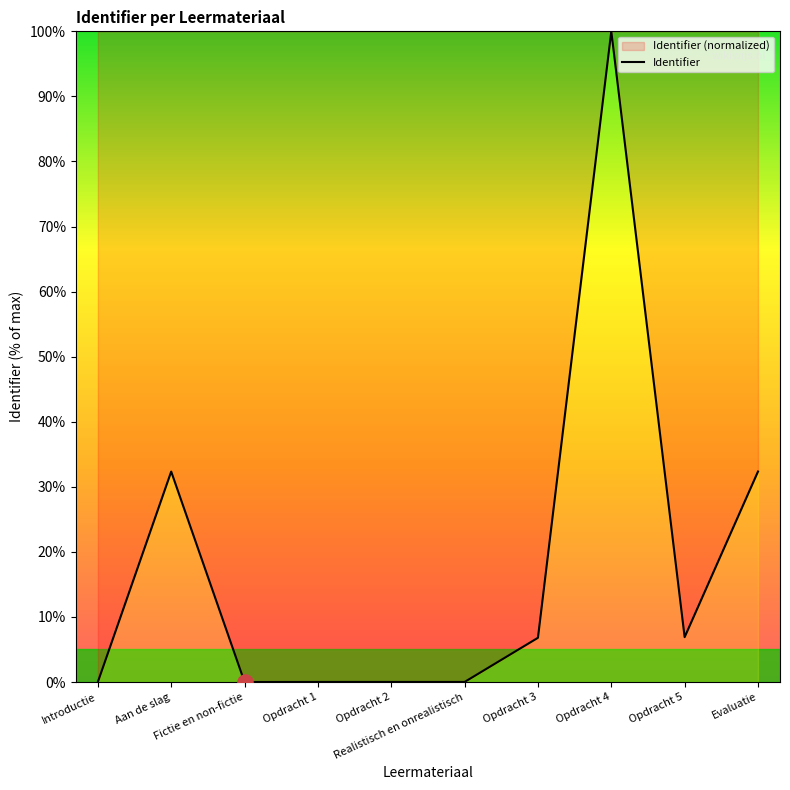

What is the change in value from Fictie en non-fictie to Opdracht 4?

+100.0